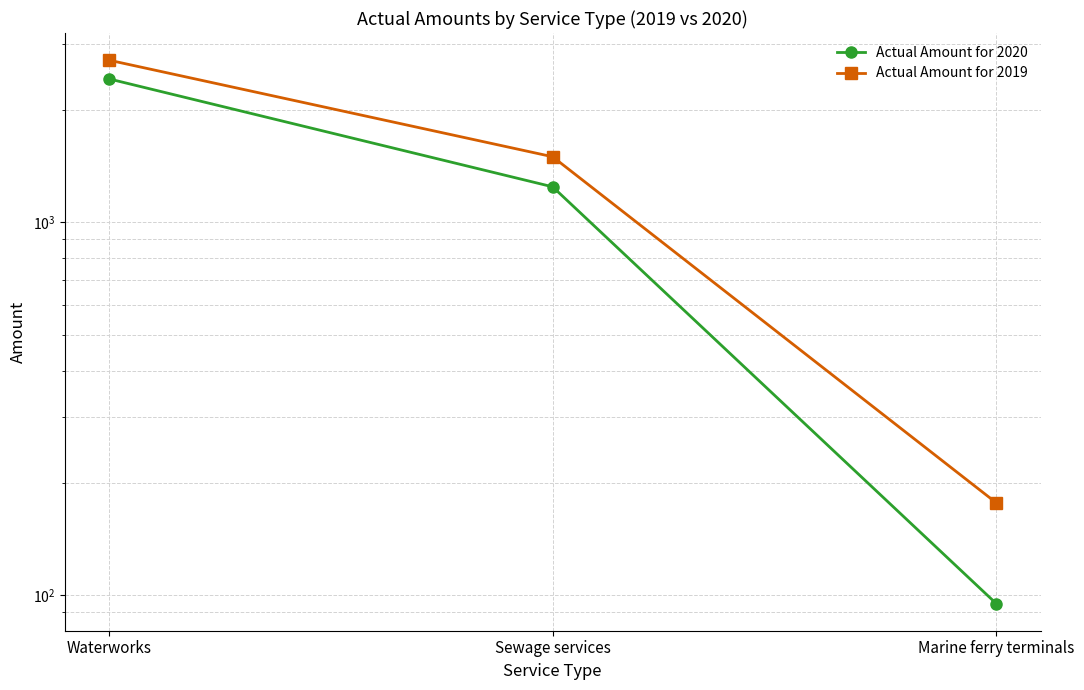

Rank the categories by Actual Amount for 2019 value from highest to lowest.

Waterworks, Sewage services, Marine ferry terminals